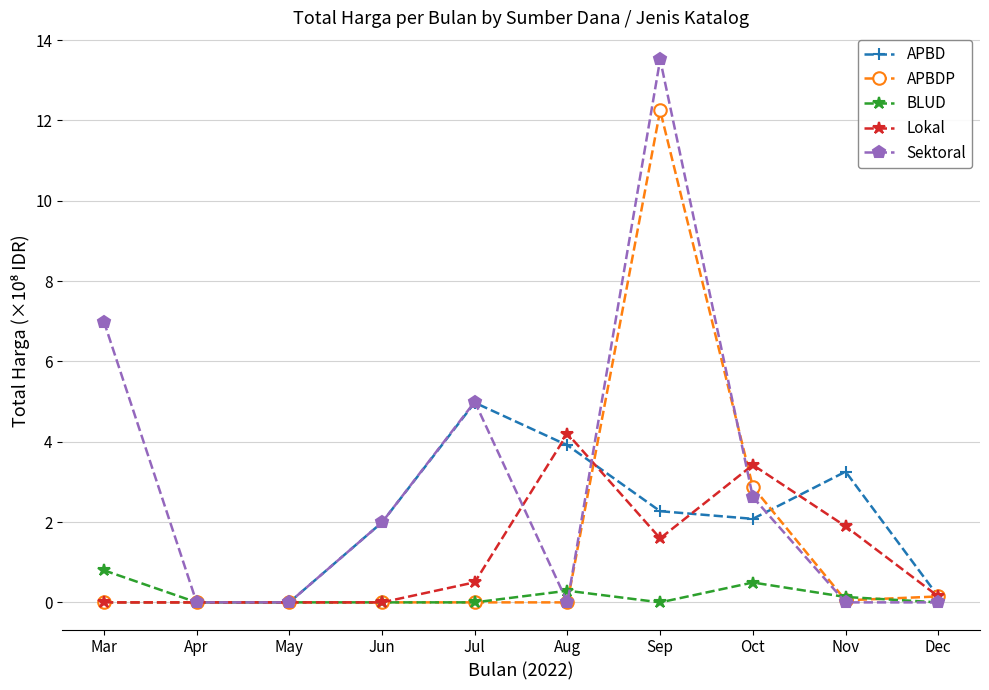

How many data points in Sektoral are above 1?

5